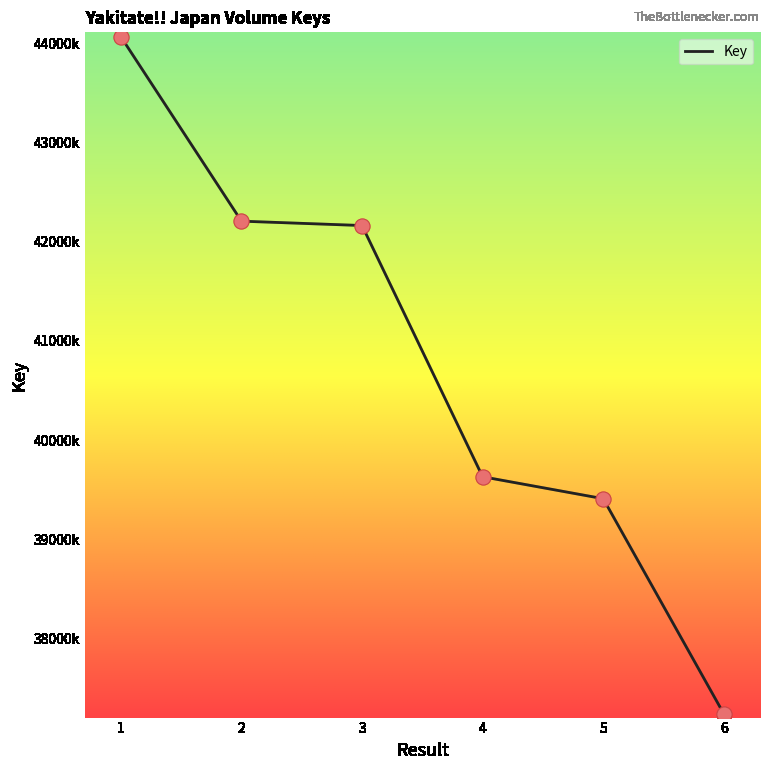

What is the change in value from 5 to 6?

-2166597